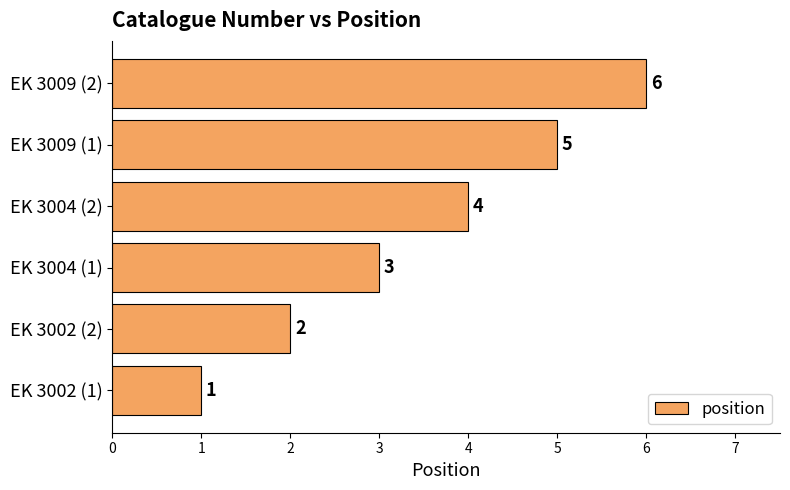

How many values are between 2 and 5?

4